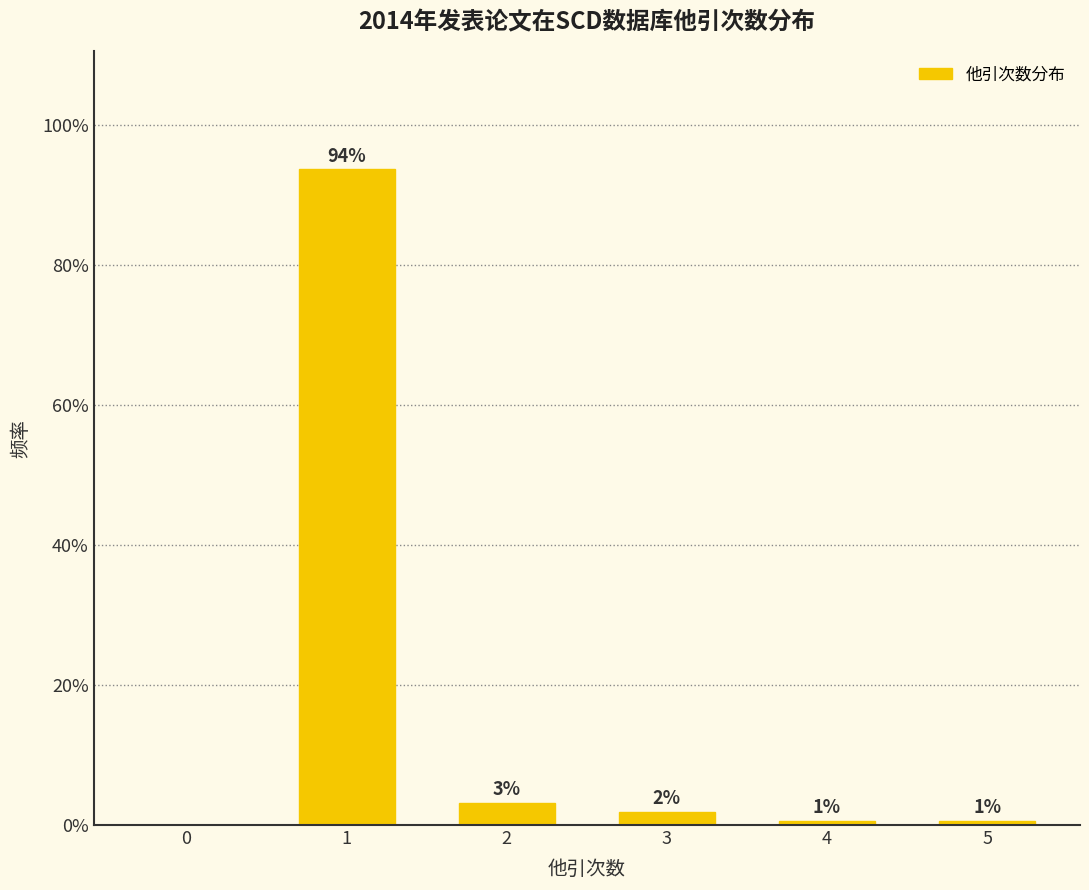

List the labels in order of value, smallest first.

0, 4, 5, 3, 2, 1